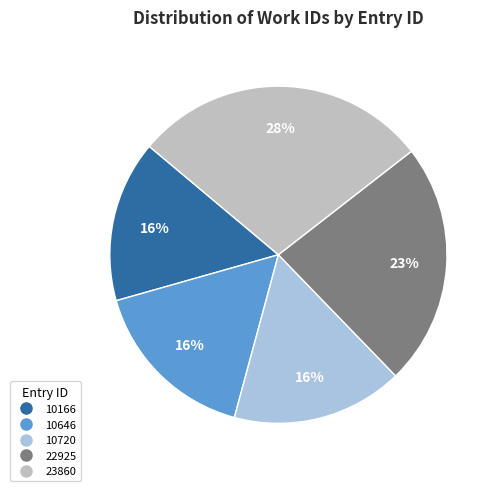

To the nearest percent, what percentage of the pie is 10720?

16%